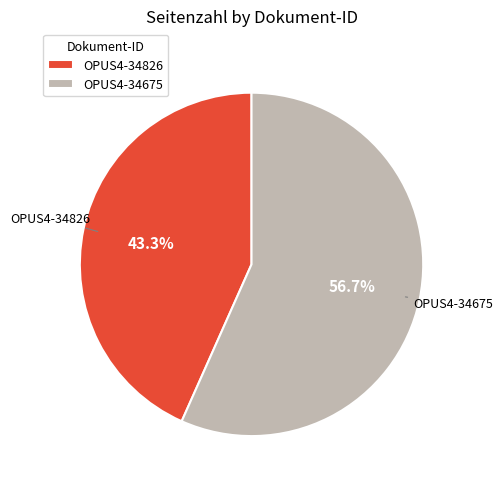

What is the ratio of the value at OPUS4-34826 to the value at OPUS4-34675?

0.8